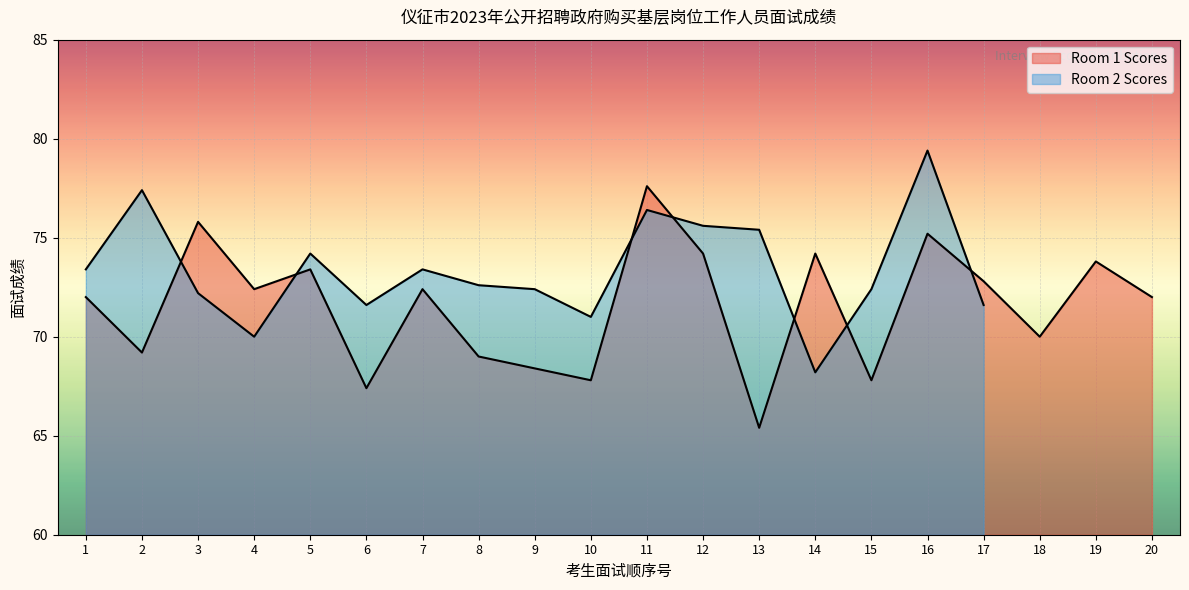

What is the value of the 15th point from the left?

67.8